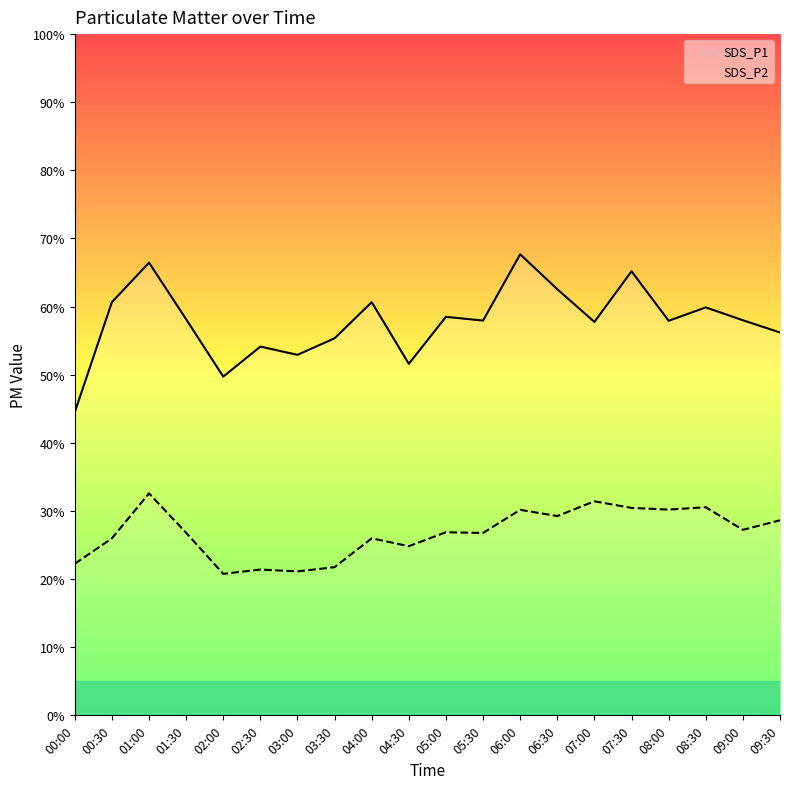

Is the value of SDS_P2 at 01:00 greater than the value of SDS_P1 at 08:30?

No